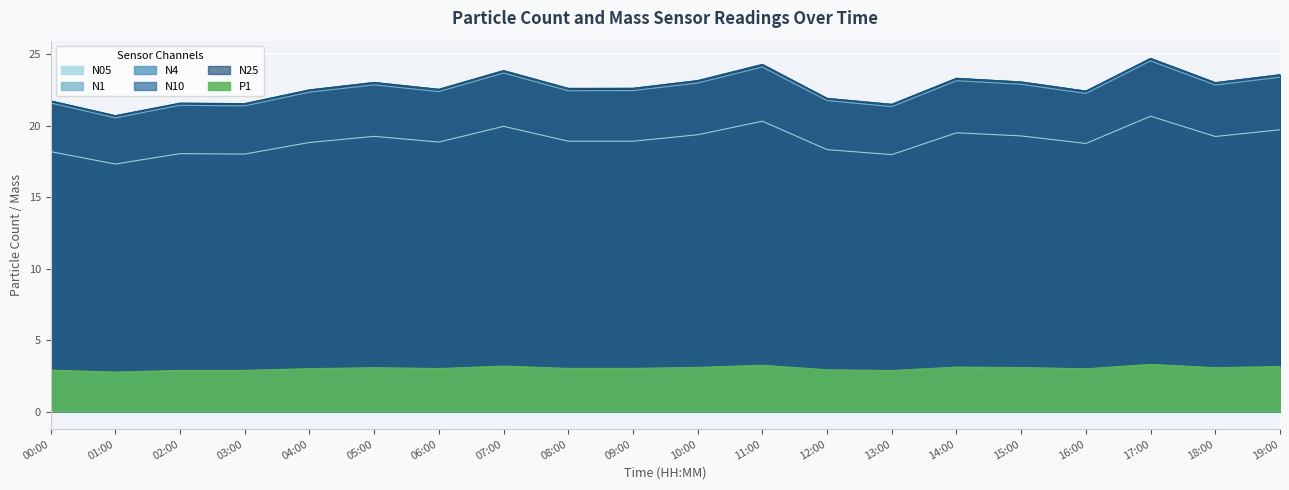

What is the average value of the N25 series?

22.7